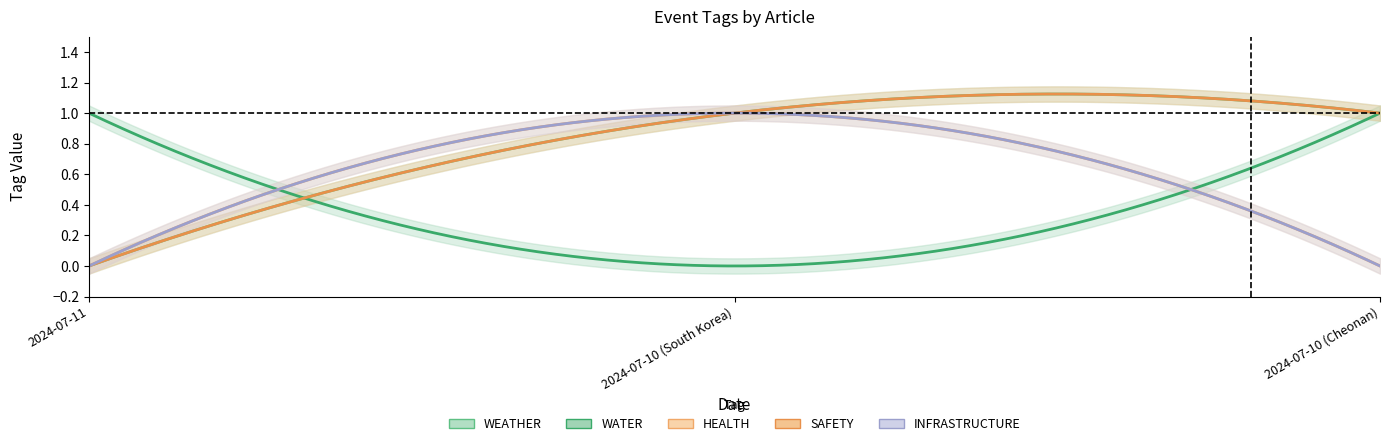

At which category is the sum across all series the highest?

2024-07-10 (South Korea)